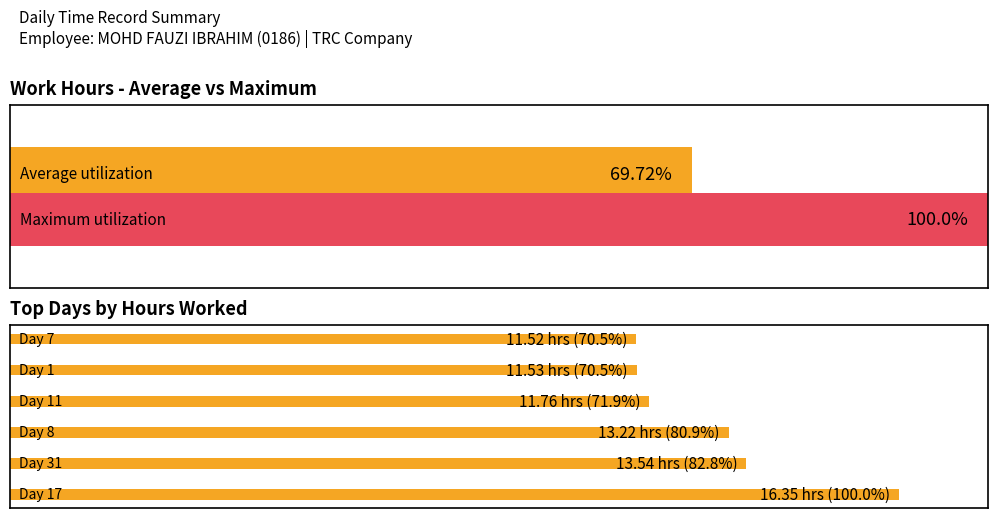

What is the sum of the values at 1 and 5?

153.3